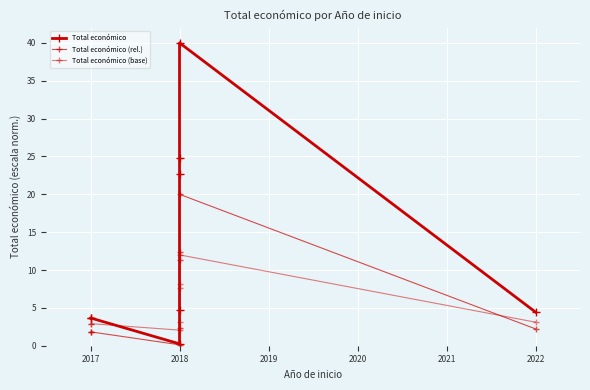

True or false: Total económico and Total económico (base) intersect in this chart.

True